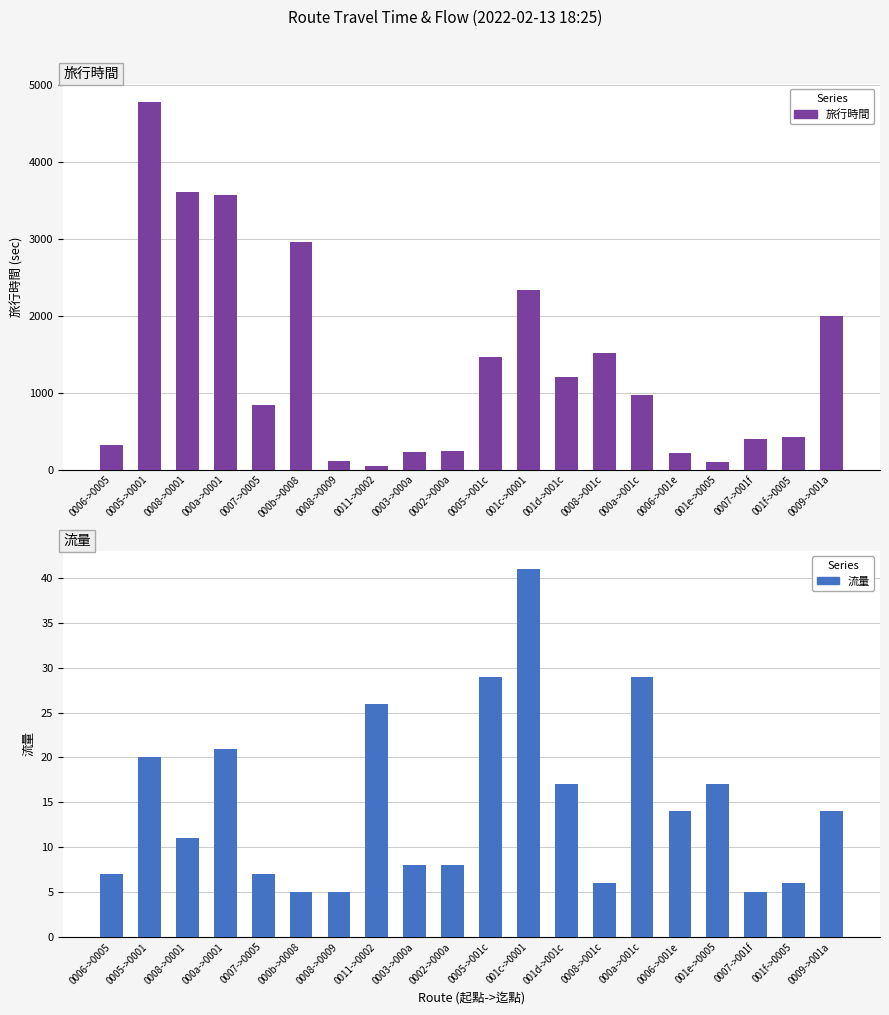

List the series in order of their overall mean, highest first.

旅行時間, 流量